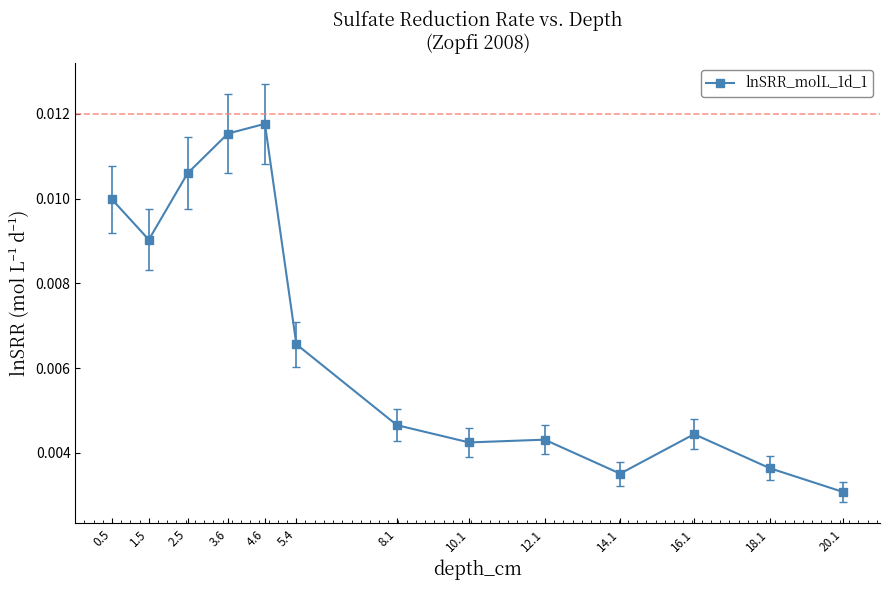

Does the chart have visible grid lines?

No